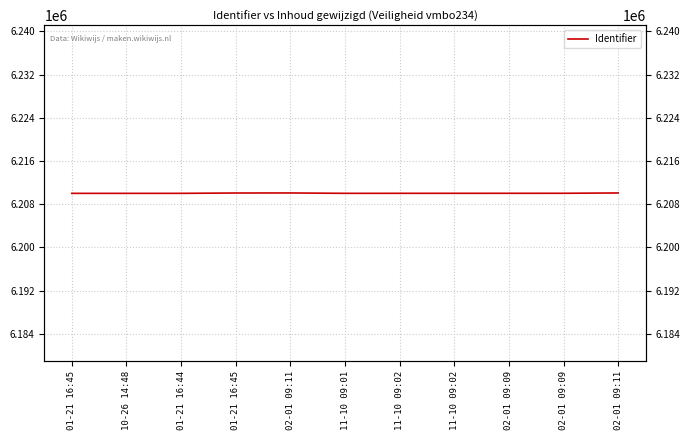

Where is the first local minimum?

11-10 09:01